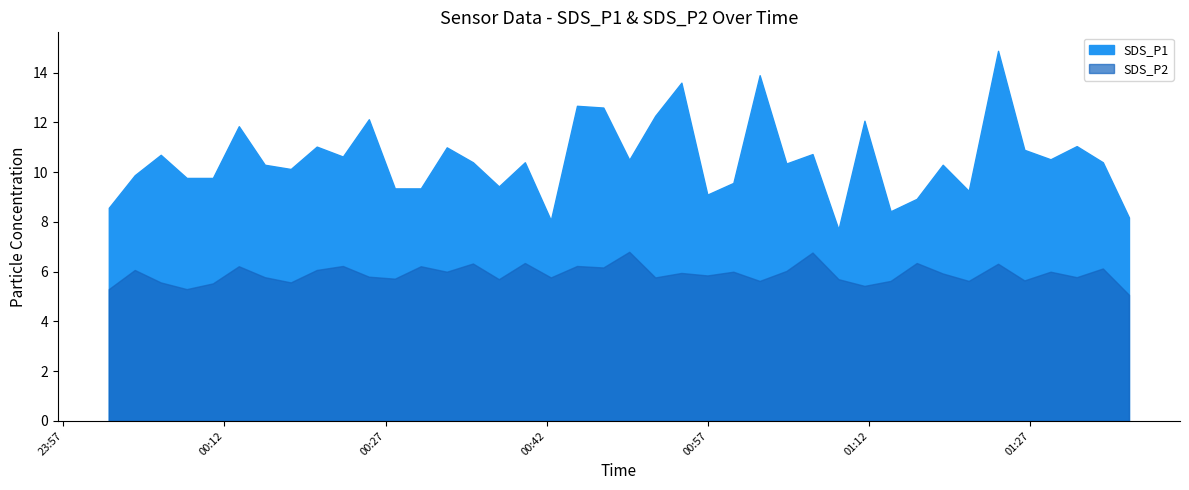

What is the label of the 6th point from the left?

2023/06/26 00:13:20